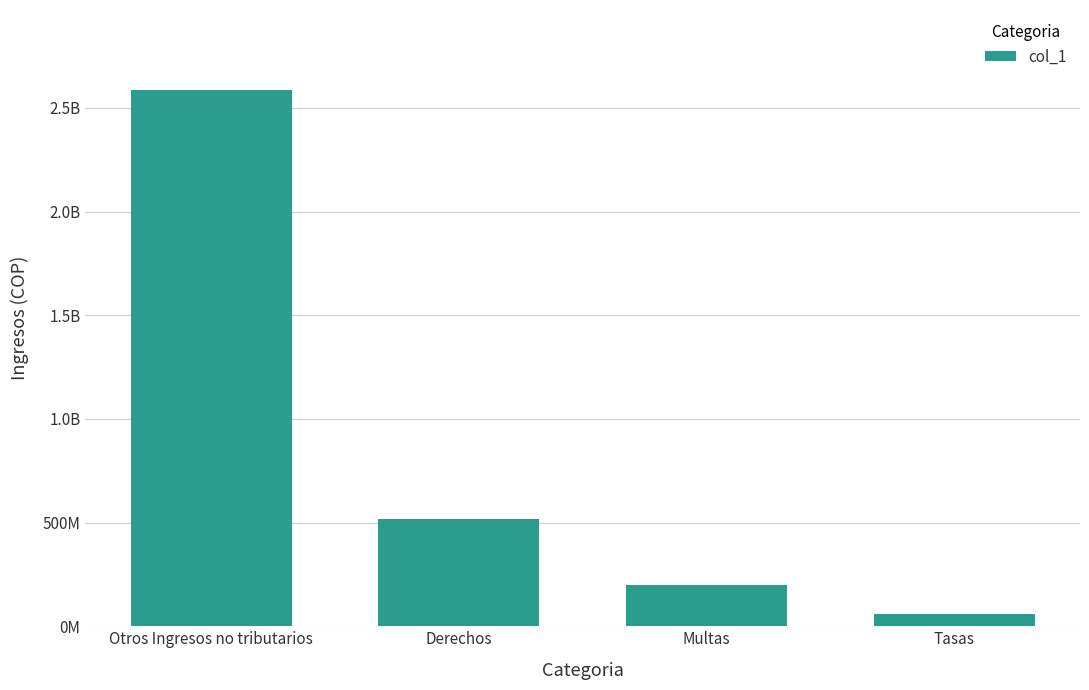

Are the bars horizontal?

No